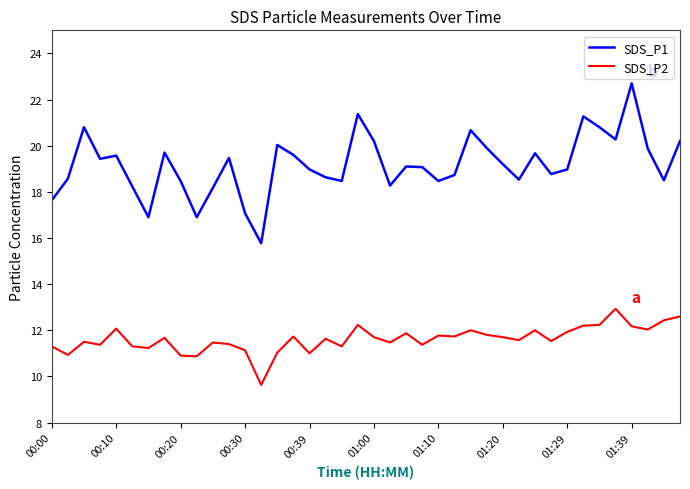

True or false: SDS_P2 and SDS_P1 cross at least once.

False